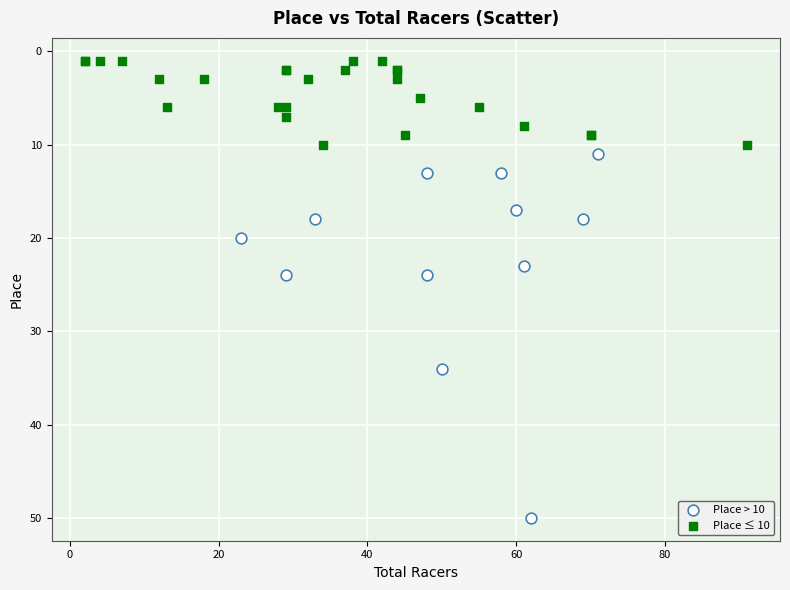

What are all the series names shown in the legend?

Place > 10, Place ≤ 10